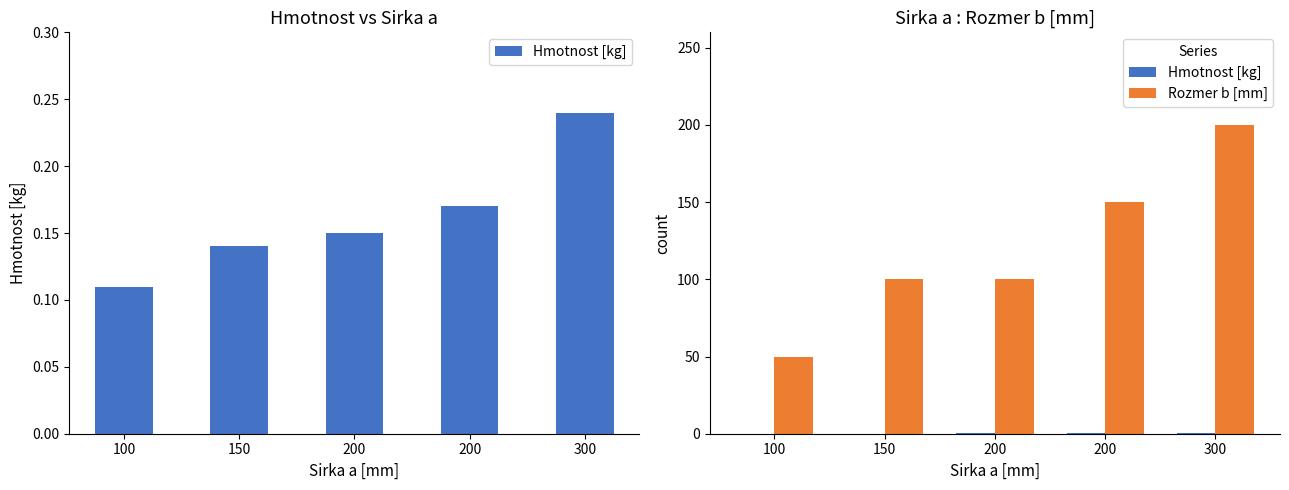

List the labels in order of Rozmer b [mm] value, largest first.

300, 200, 150, 200, 100